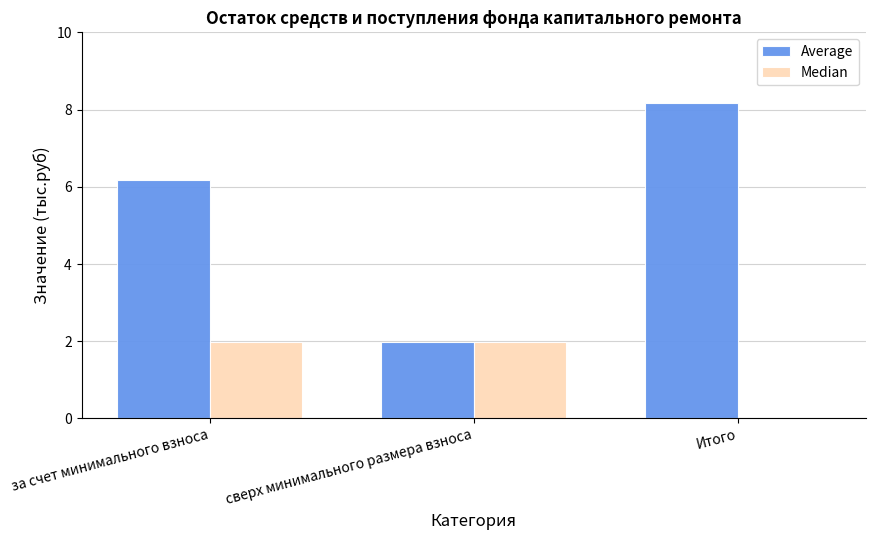

At which label does Median first exceed 1?

за счет минимального взноса